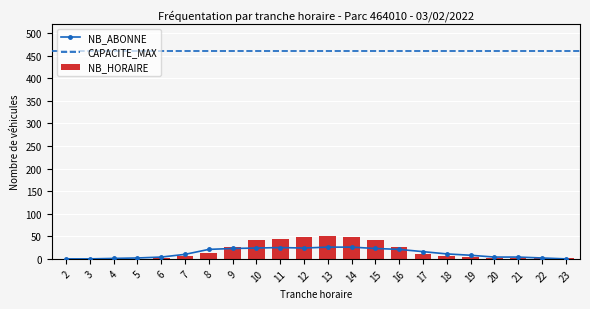

What is the spread (max minus min) of values at 6?

3